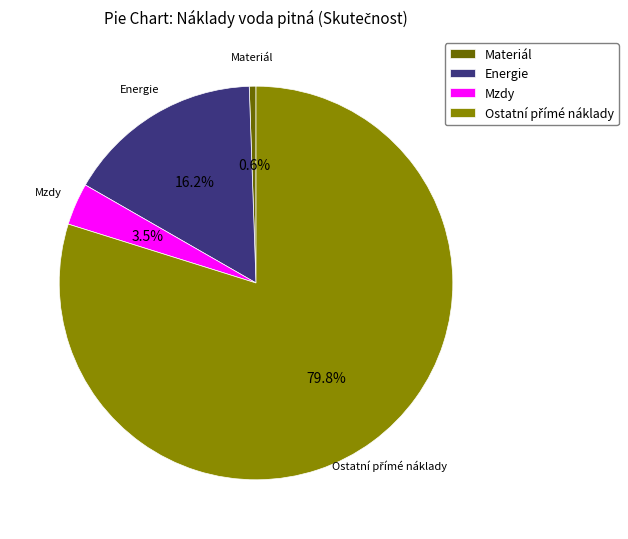

Between Materiál and Mzdy, which is larger?

Mzdy